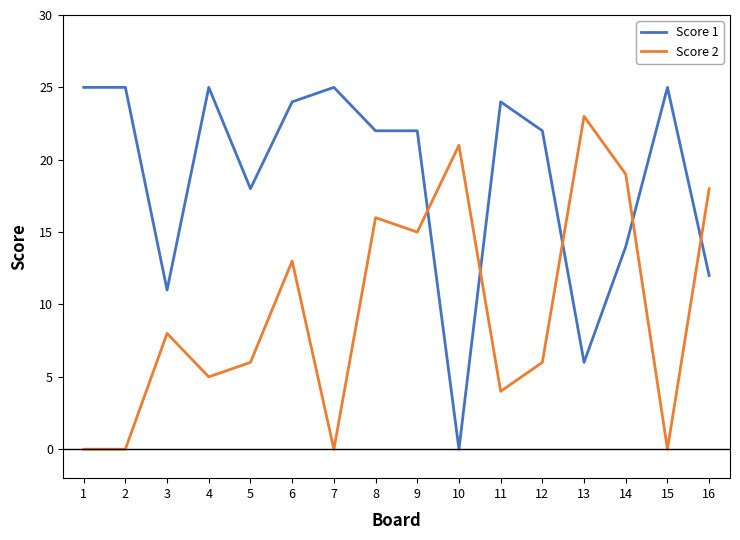

Rank the series by their average value, from highest to lowest.

Score 1, Score 2